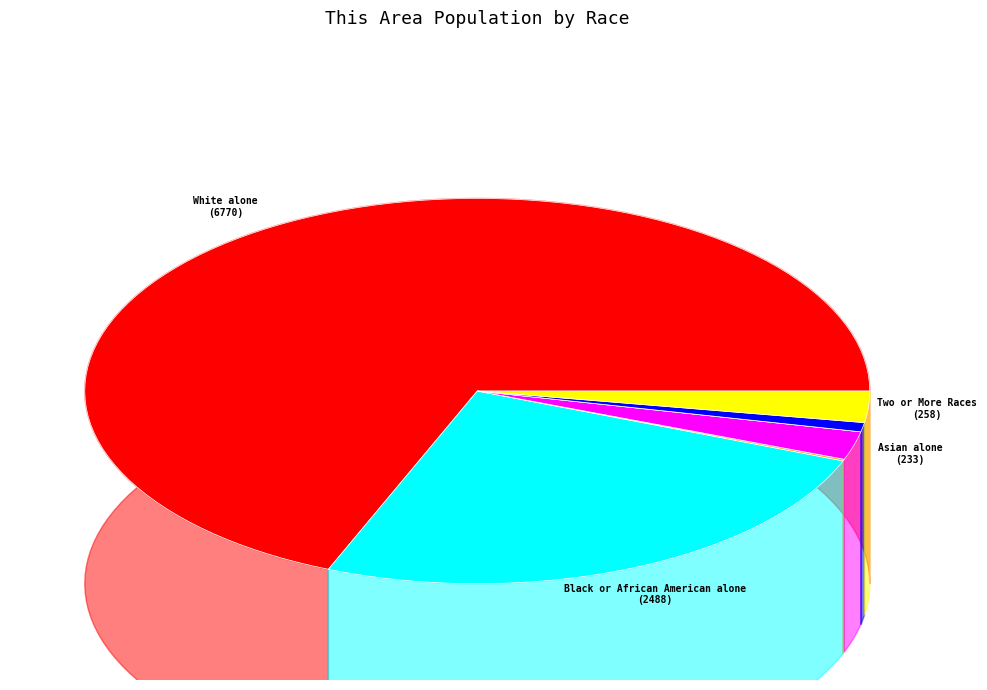

True or false: American Indian and Alaska Native accounts for 6% of the total.

False